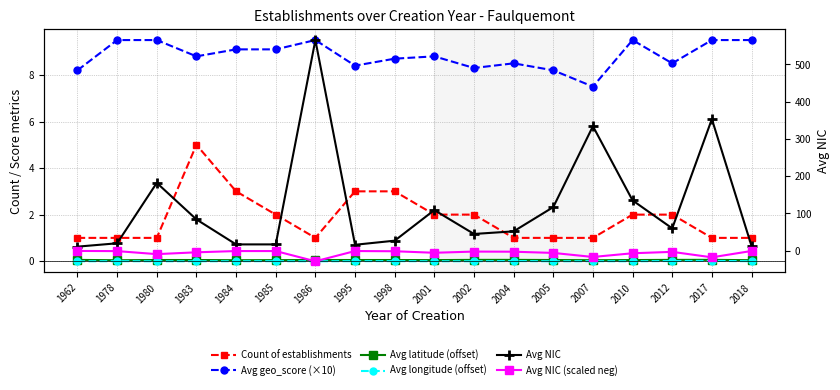

True or false: Avg latitude (offset) and Avg longitude (offset) cross at least once.

False